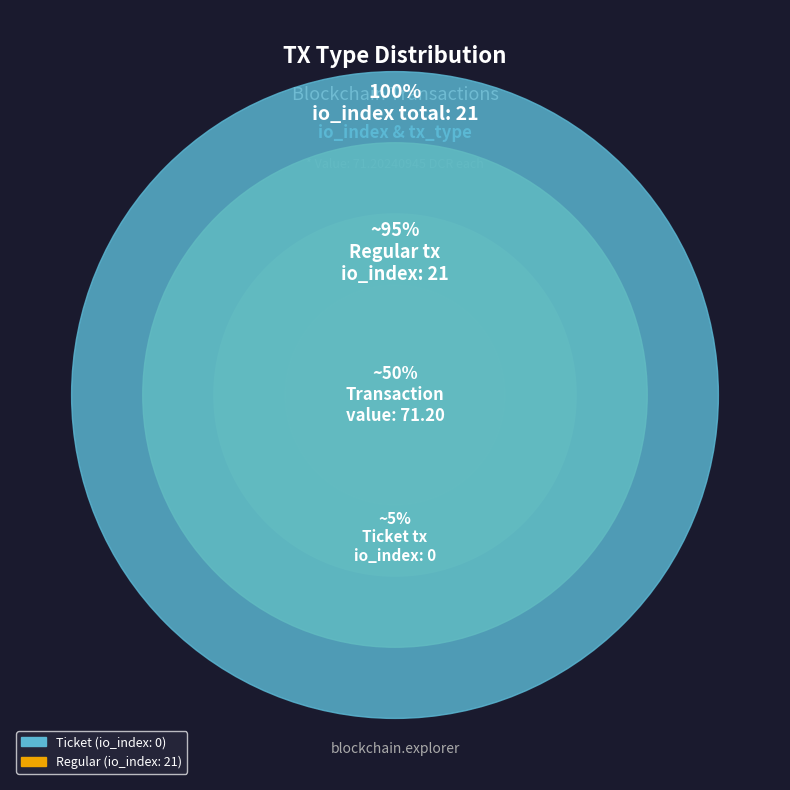

Between Ticket (io_index=0) and Regular (io_index=21), which is larger?

Regular (io_index=21)